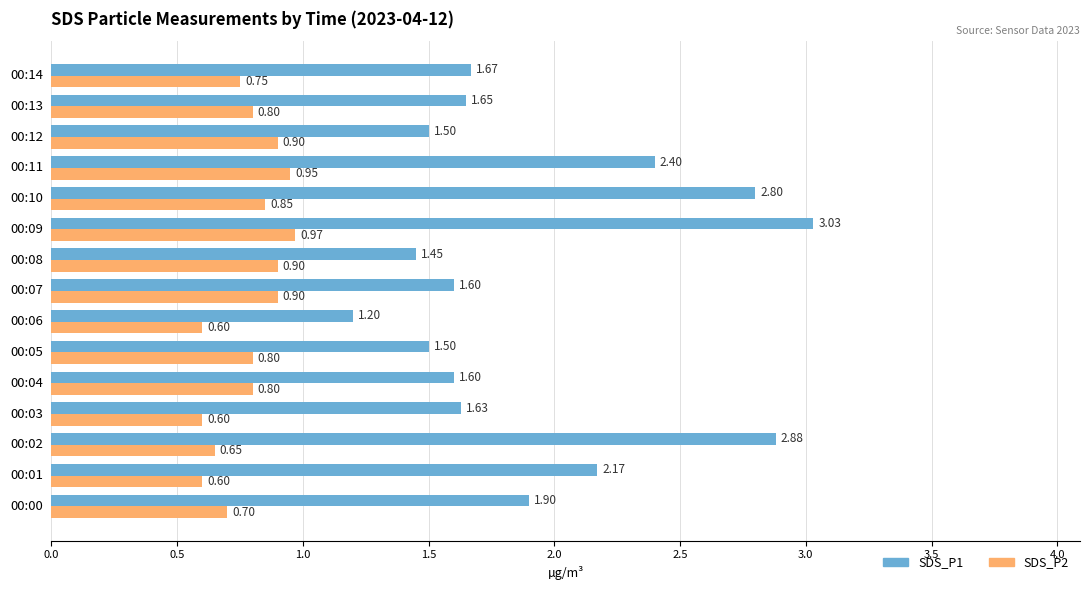

Which series changed the most between 00:03 and 00:06?

SDS_P1